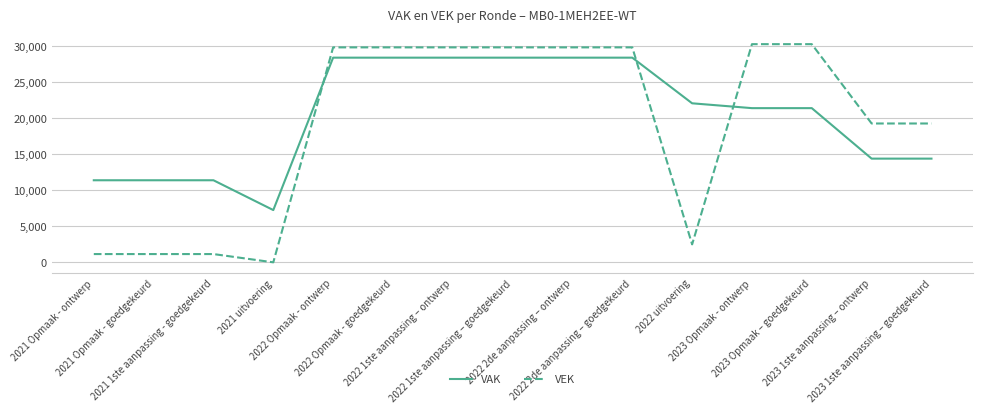

What is the difference between the highest and lowest values at 2022 1ste aanpassing – goedgekeurd?

1426